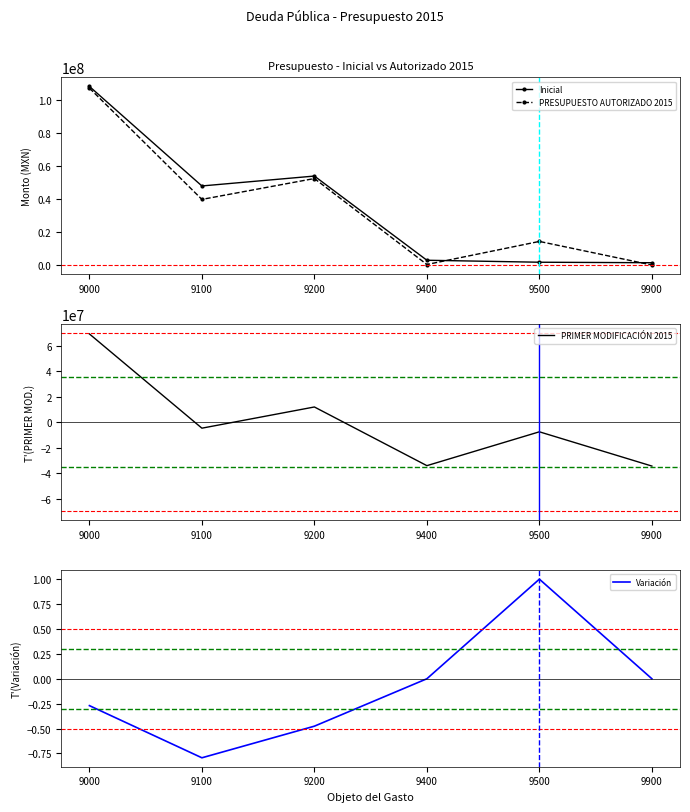

True or false: Inicial and PRIMER MODIFICACIÓN 2015 cross at least once.

False